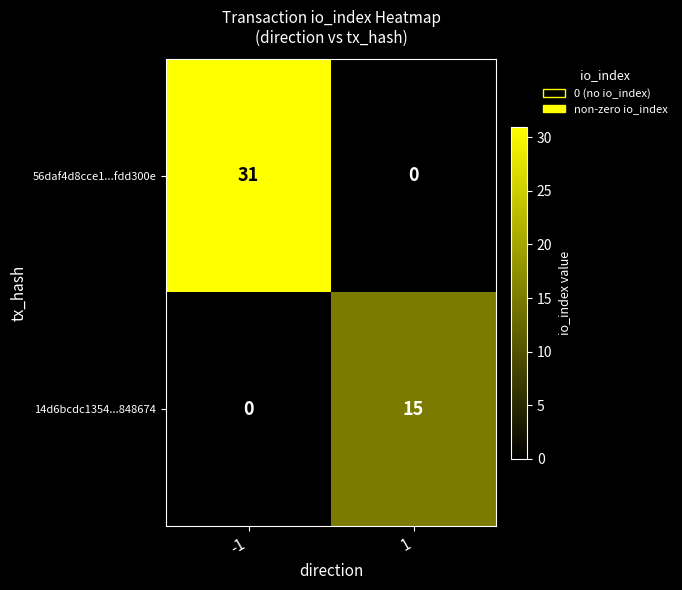

What is the sum of the 56daf4d8cce1...fdd300e values at 1 and -1?

31